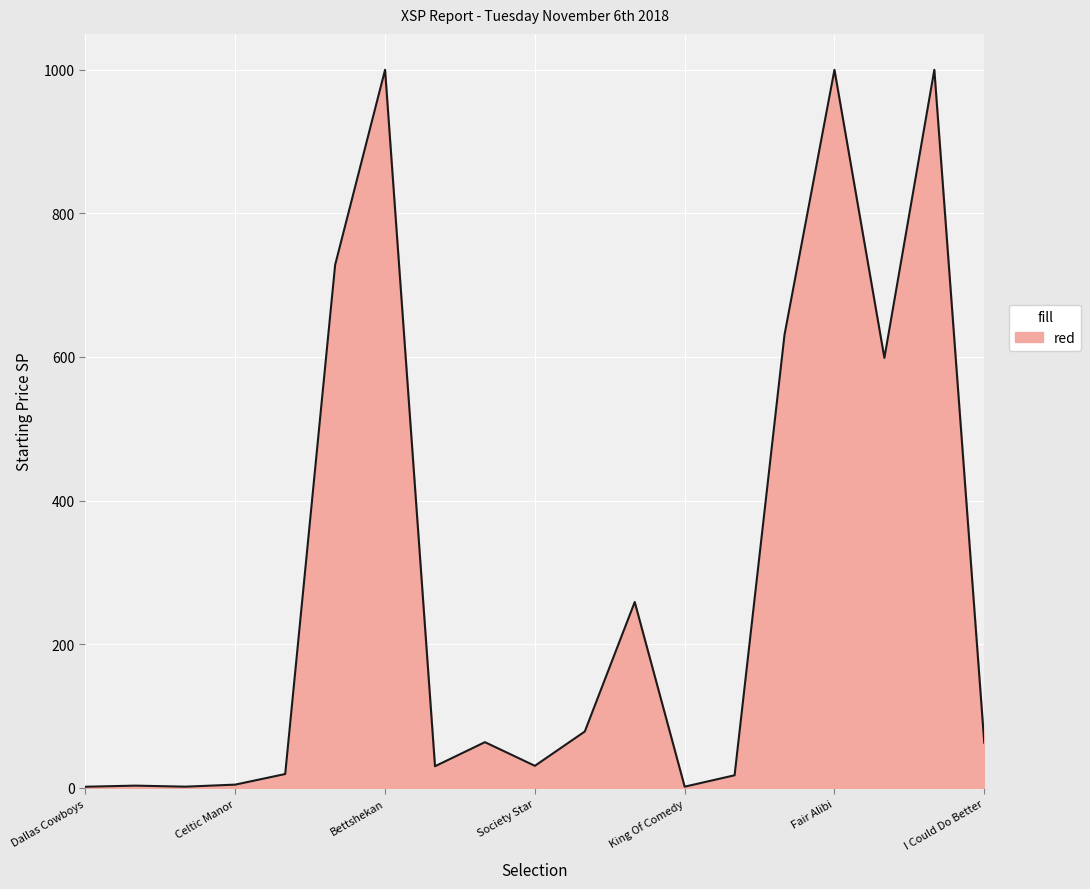

How many lines are shown in the chart?

1